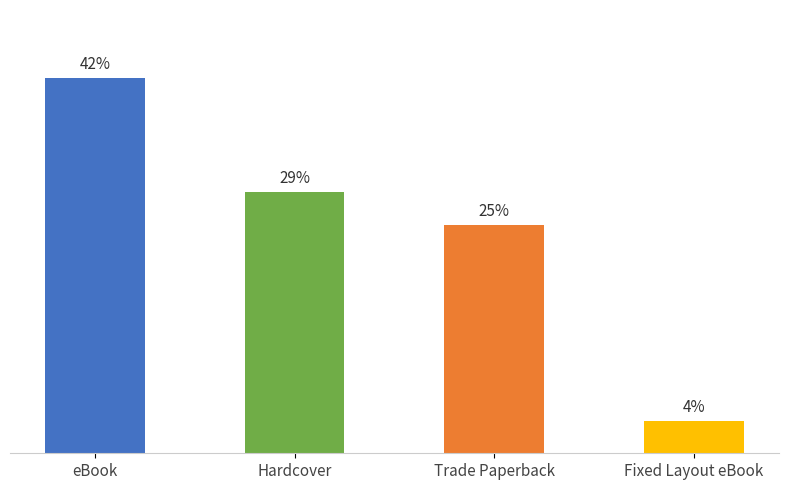

Which category has the lowest value across all series?

Fixed Layout eBook